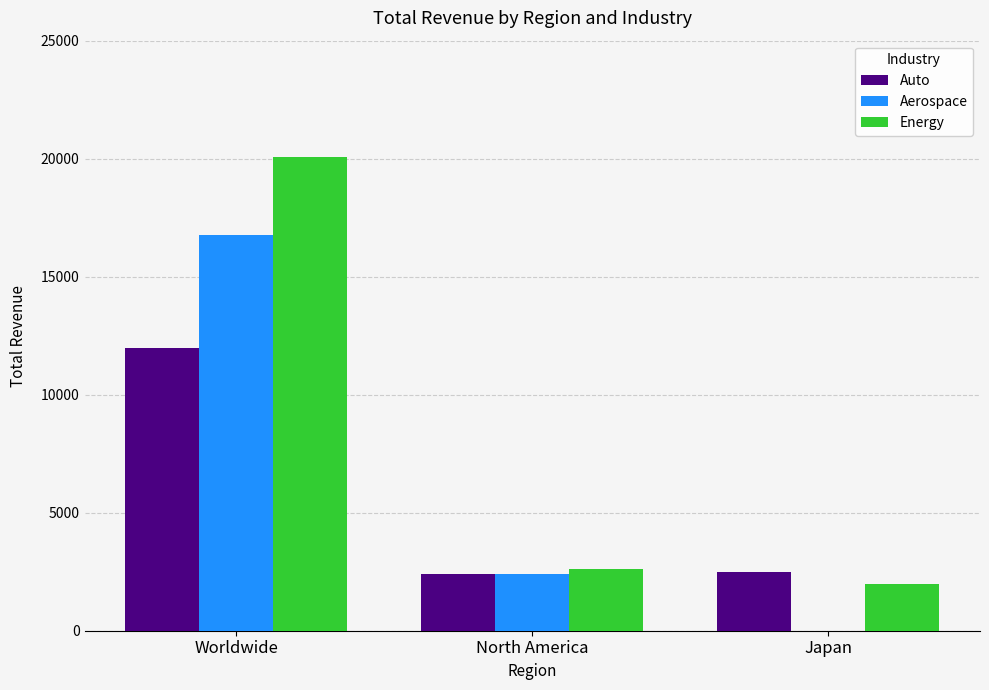

Which series changed the most between North America and Japan?

Aerospace